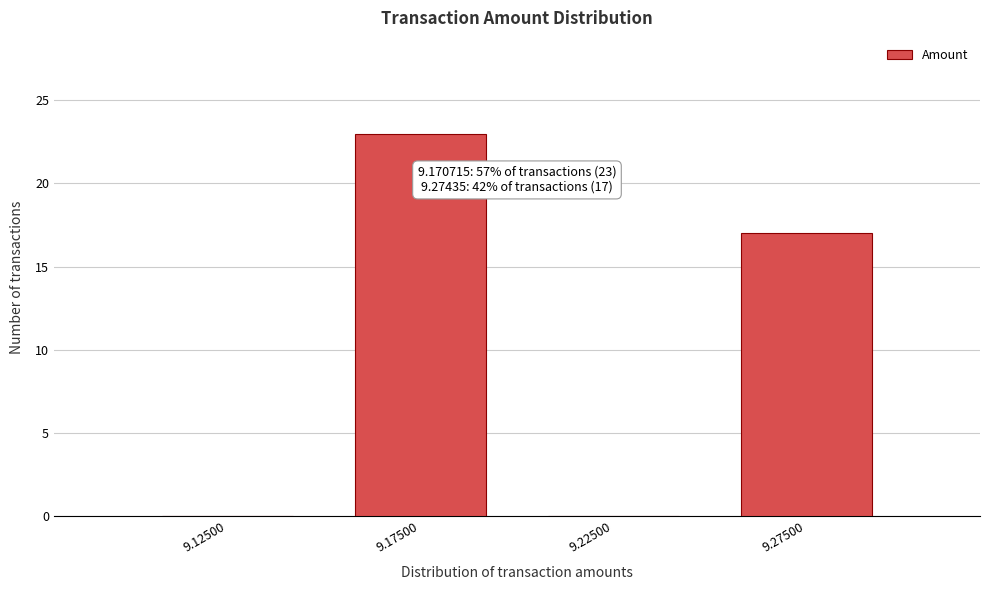

Over which range of the x-axis is the bar tallest?

9.15 to 9.20